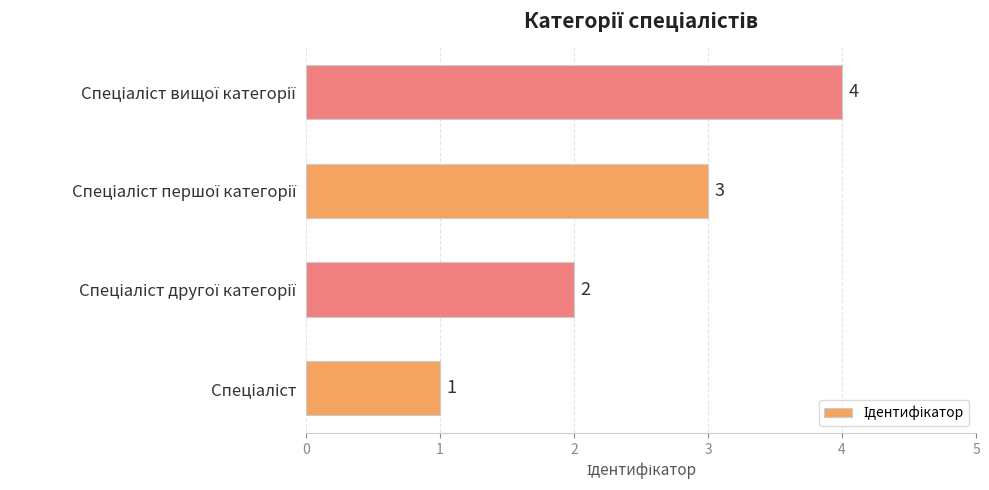

What is the greatest value displayed?

4